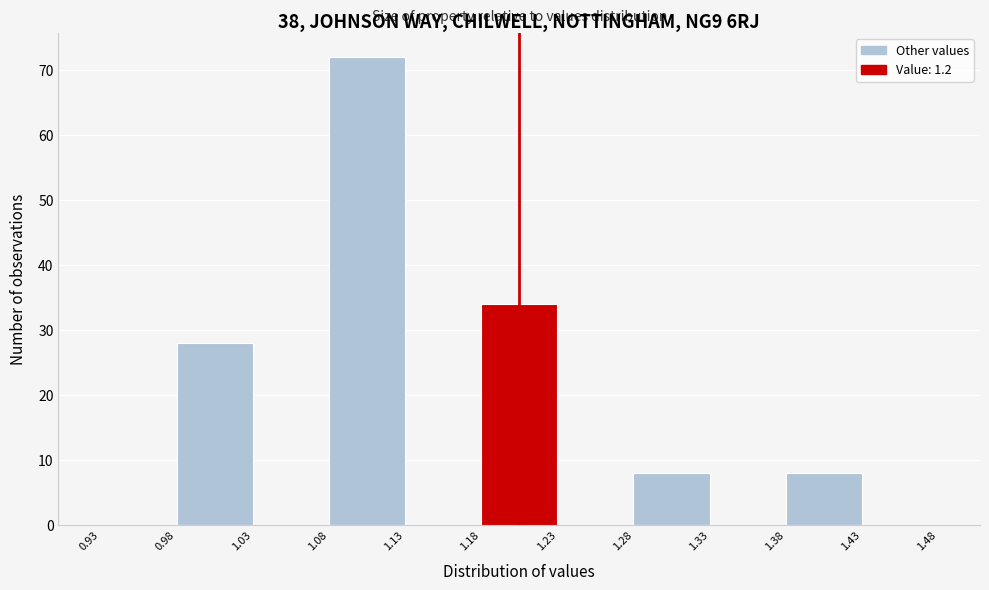

Reading left to right, transcribe this chart: for each bar, give the range it covers on the x-axis and its height. The values are not printed on the chart, so give them approximately, as read against the axis.

0.93 to 0.98: 0
0.98 to 1.03: 28
1.03 to 1.08: 0
1.08 to 1.13: 72
1.13 to 1.18: 0
1.18 to 1.23: 34
1.23 to 1.28: 0
1.28 to 1.33: 8
1.33 to 1.38: 0
1.38 to 1.43: 8
1.43 to 1.48: 0